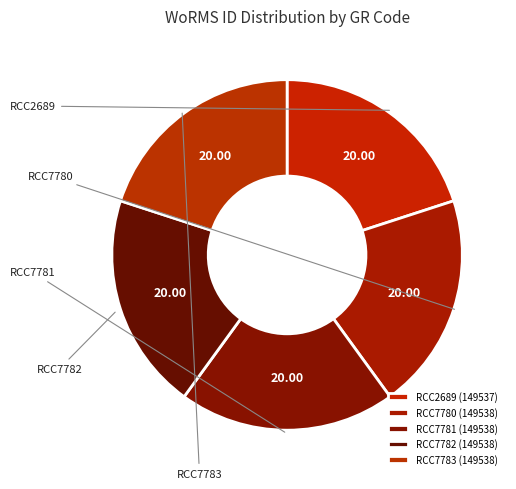

Which slice is the largest?

RCC7780